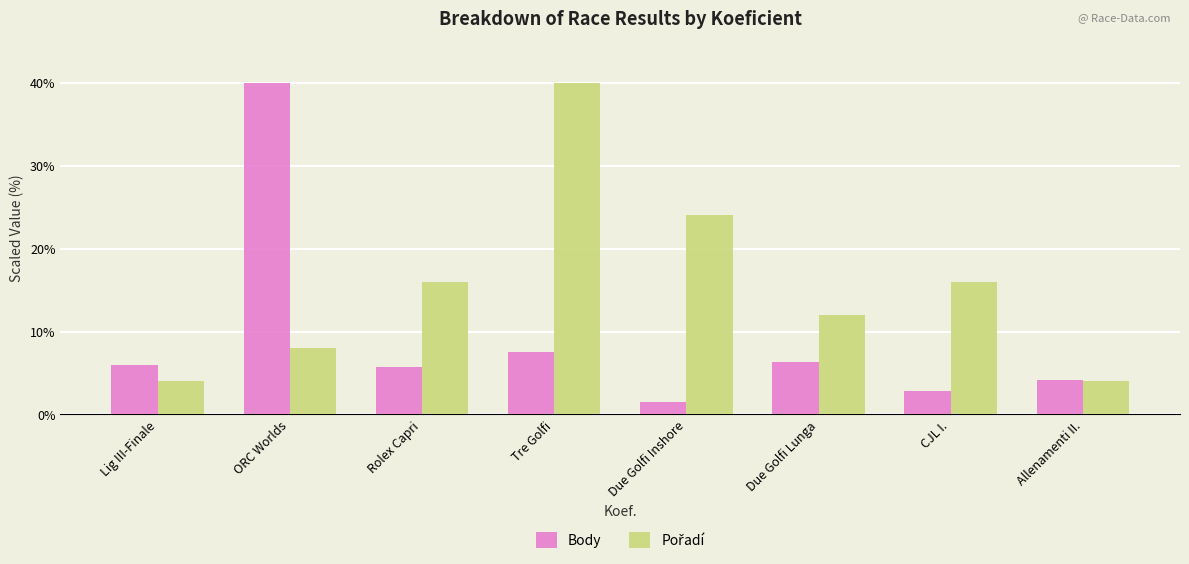

How many bars are there in total?

16